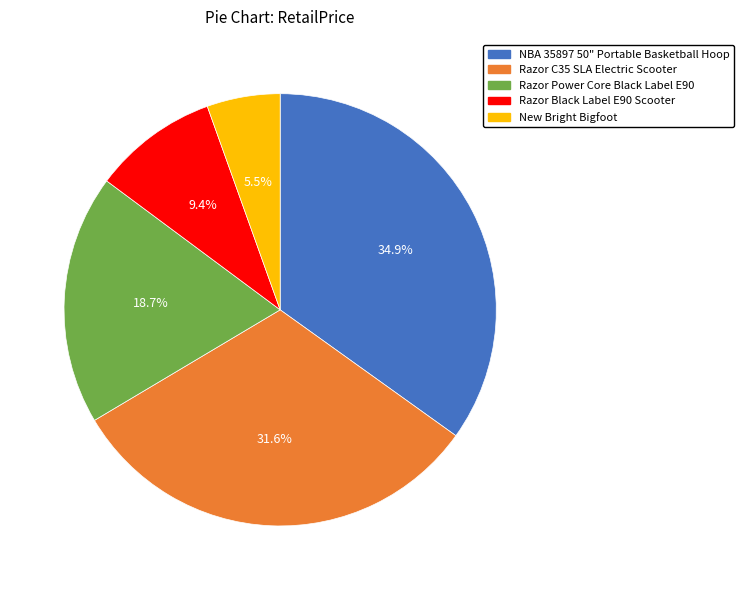

Is there any slice that represents more than half of the pie?

No